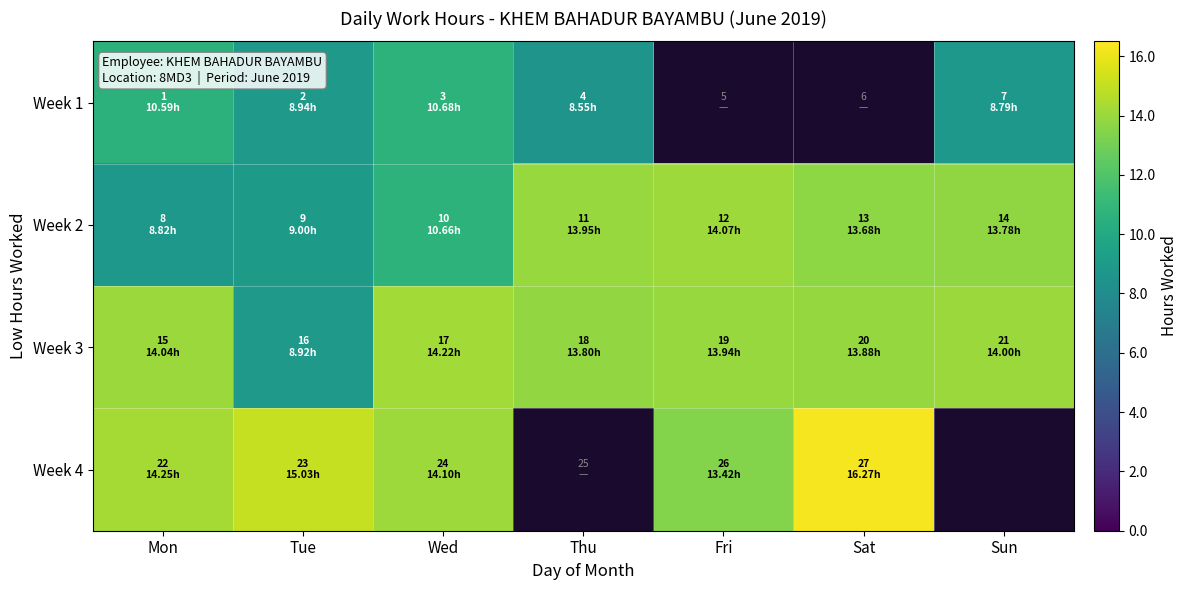

Which category has the highest value in the Week 2 series?

Fri